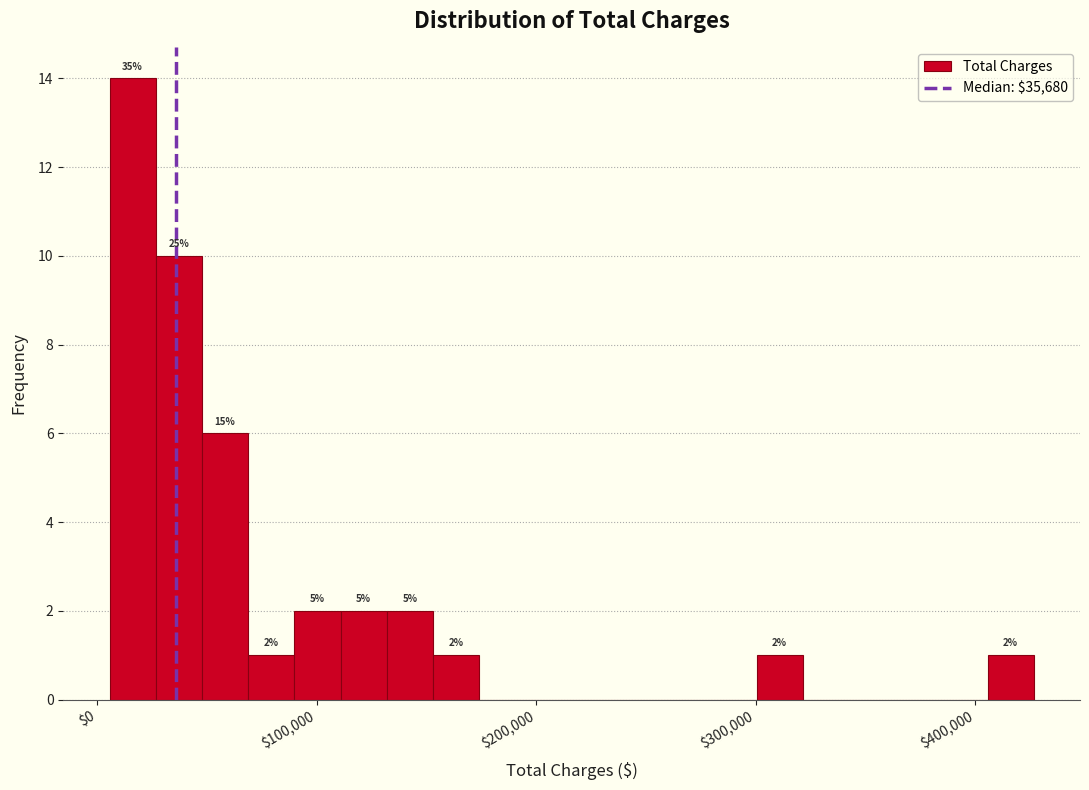

Around what value on the x-axis is the tallest bar? Give the approximate position of its centre, as read against the axis.

20000